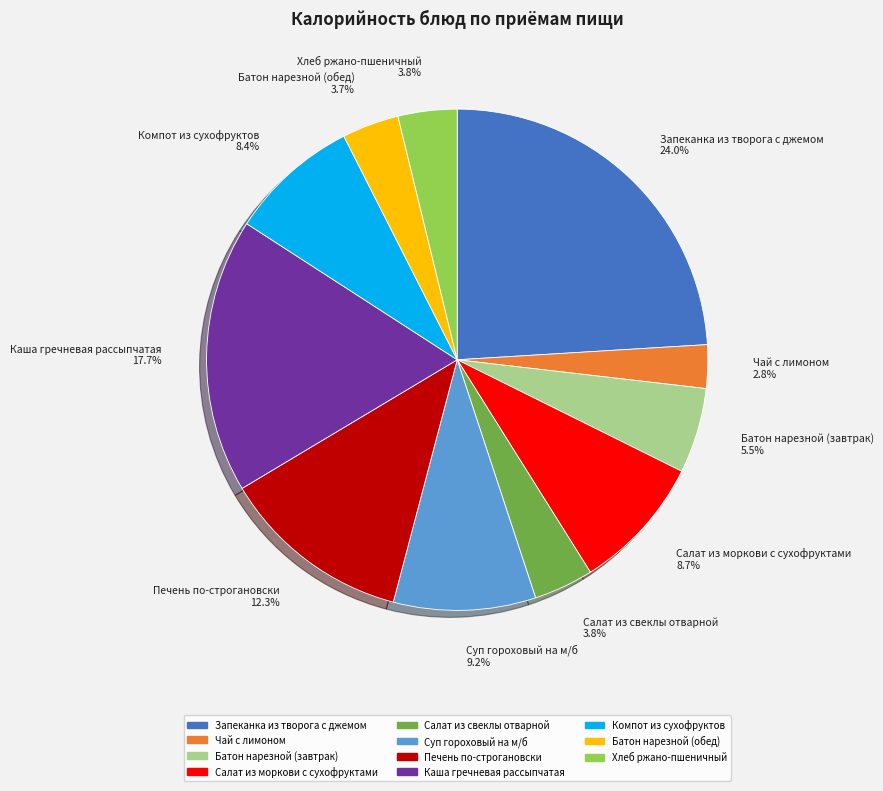

Which slice is the largest?

Запеканка из творога с джемом